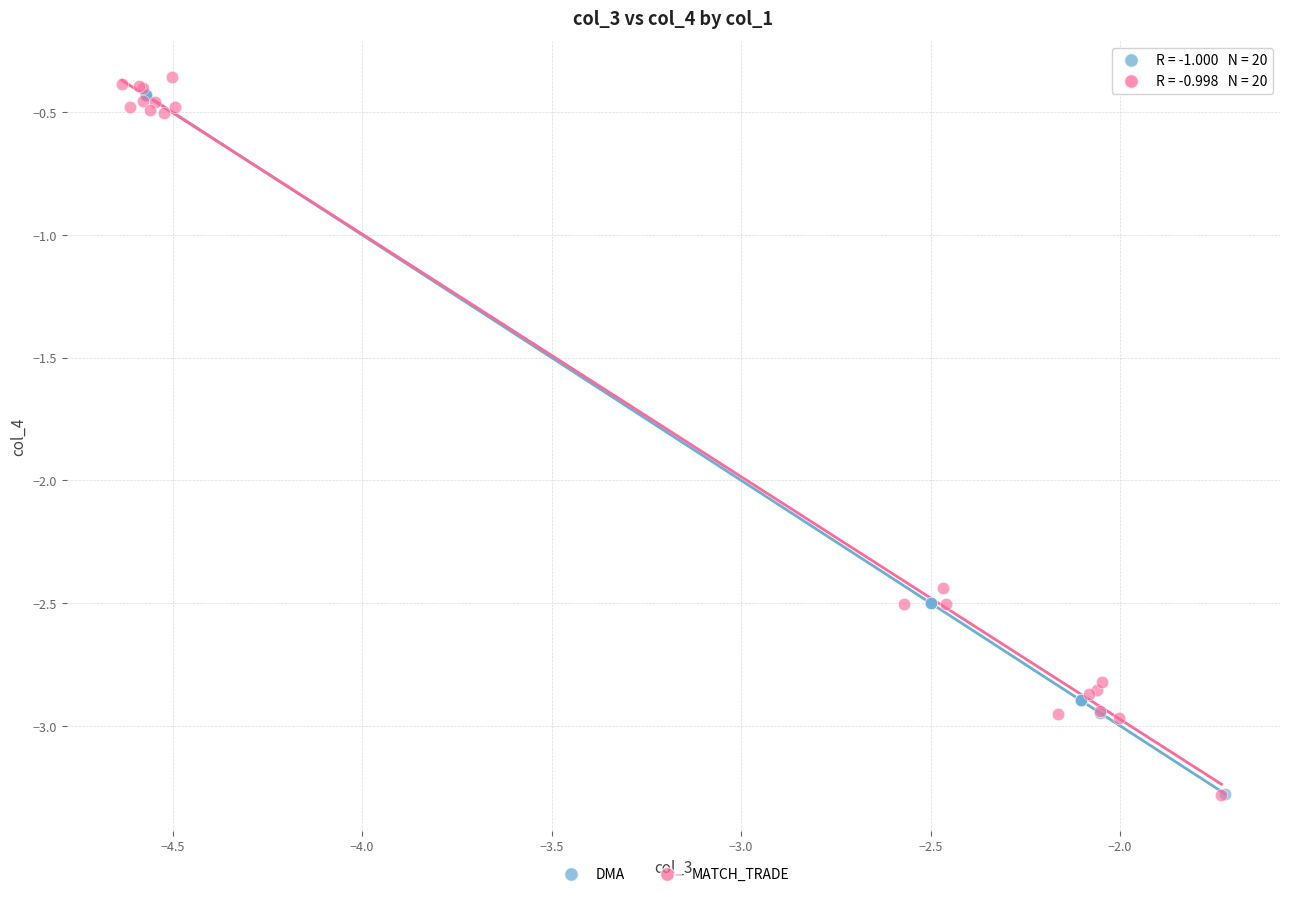

What are all the series names shown in the legend?

DMA, MATCH_TRADE